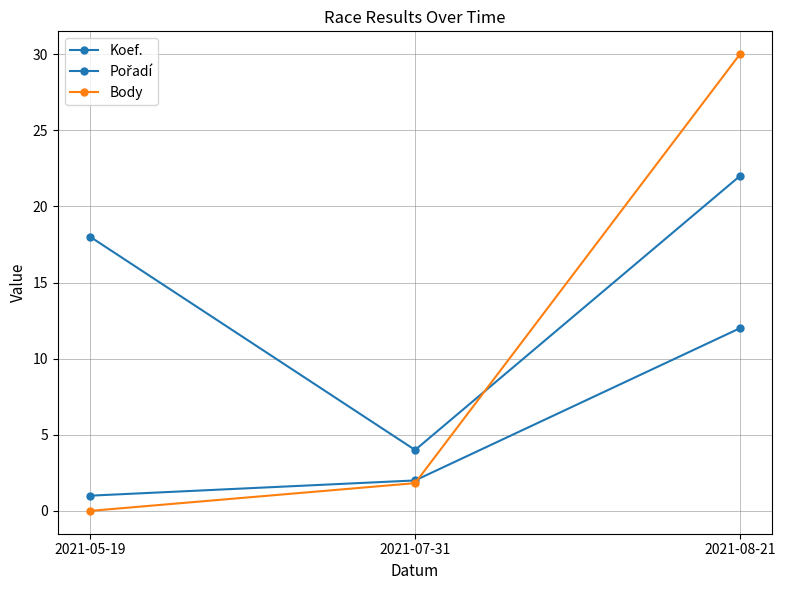

Reading left to right, extract all data points from this chart.

Koef.: 2021-05-19=1.0	2021-07-31=2.0	2021-08-21=12.0
Pořadí: 2021-05-19=18.0	2021-07-31=4.0	2021-08-21=22.0
Body: 2021-05-19=0.0	2021-07-31=1.8	2021-08-21=30.0